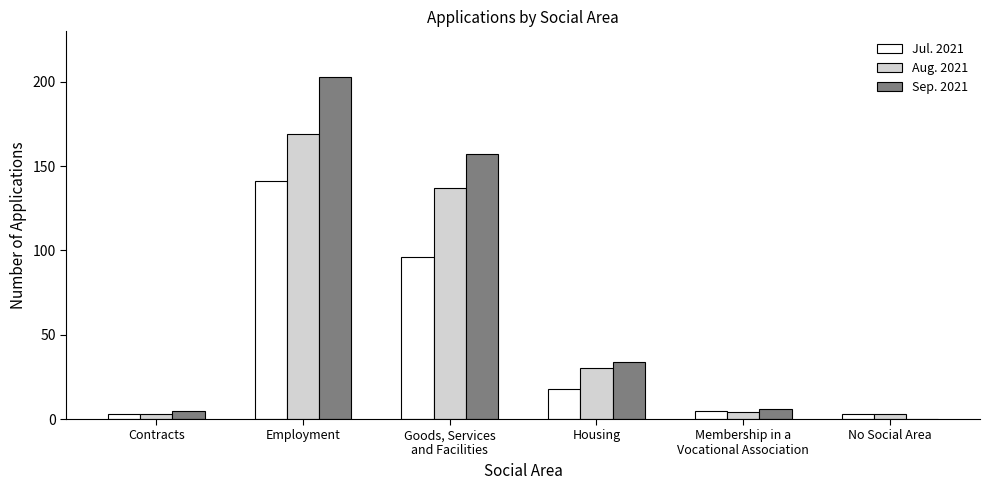

Is the value of Aug. 2021 at No Social Area greater than the value of Sep. 2021 at Employment?

No